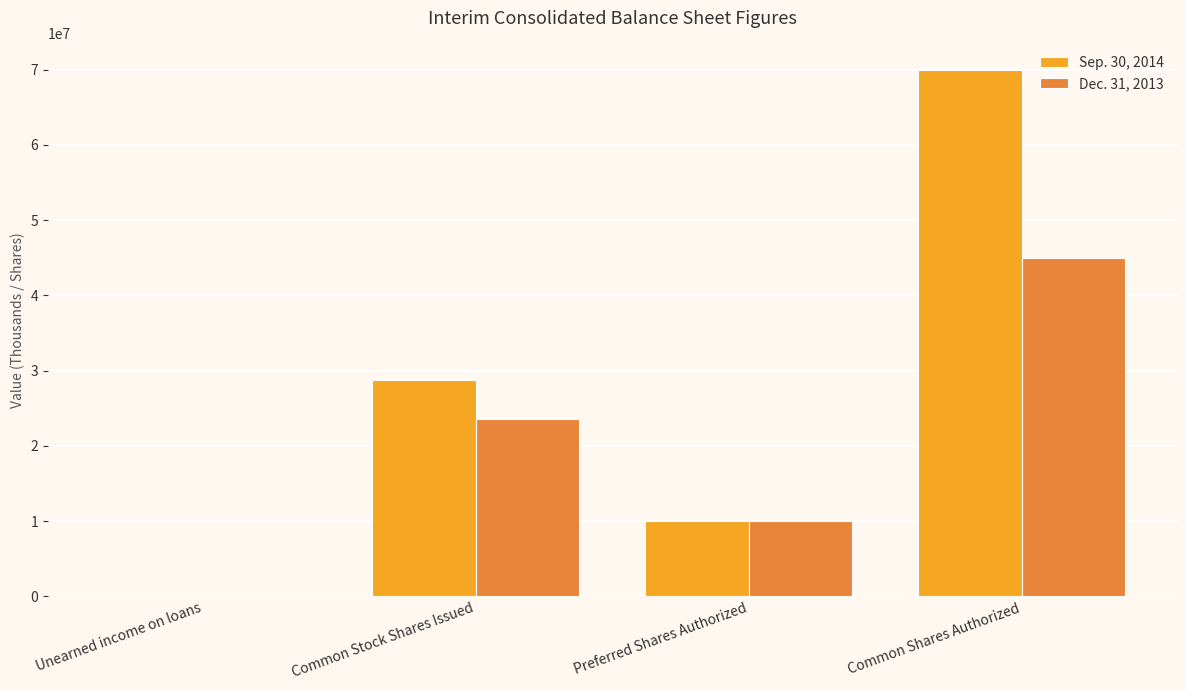

Between Common Stock Shares Issued and Preferred Shares Authorized, which series saw the biggest shift?

Sep. 30, 2014